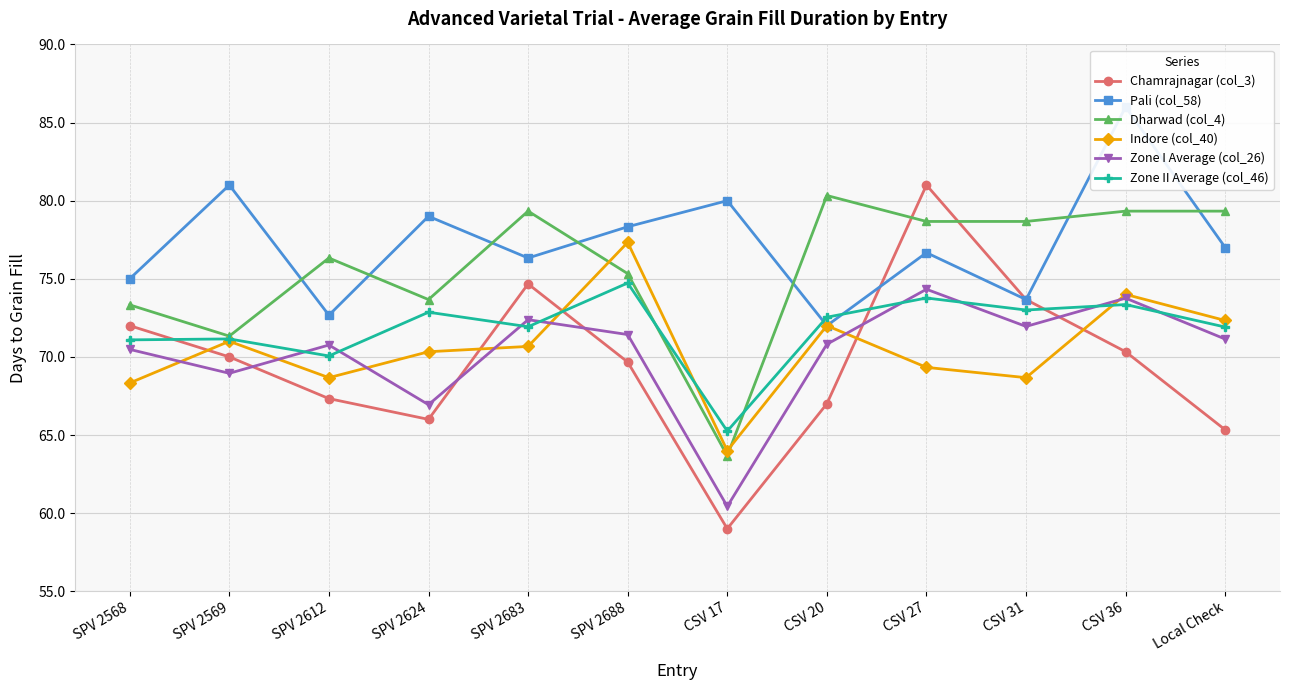

What is the total value across all series at SPV 2569?

433.4